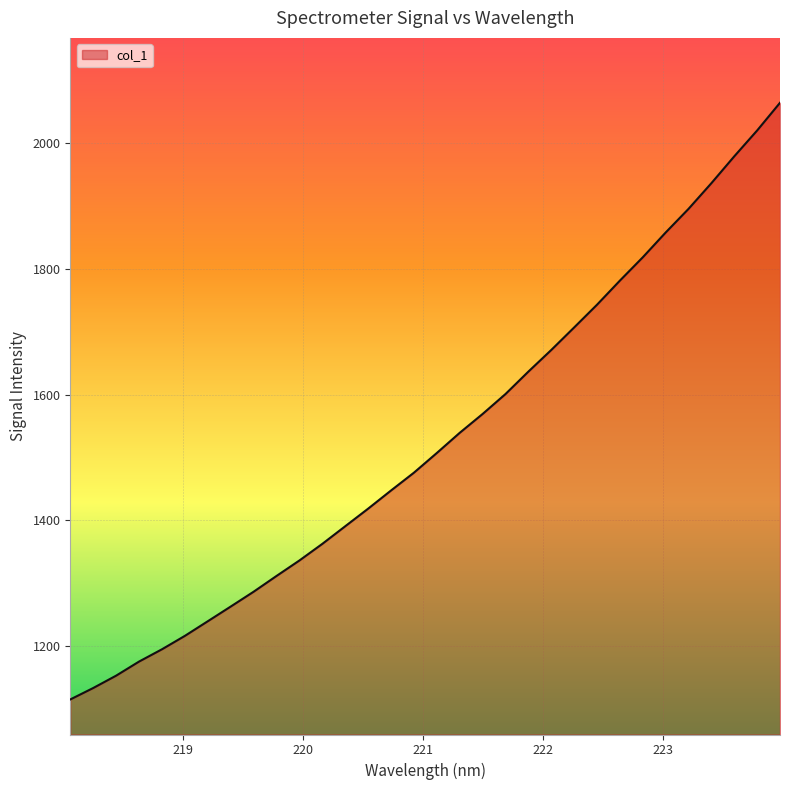

How many categories are shown in the chart?

32